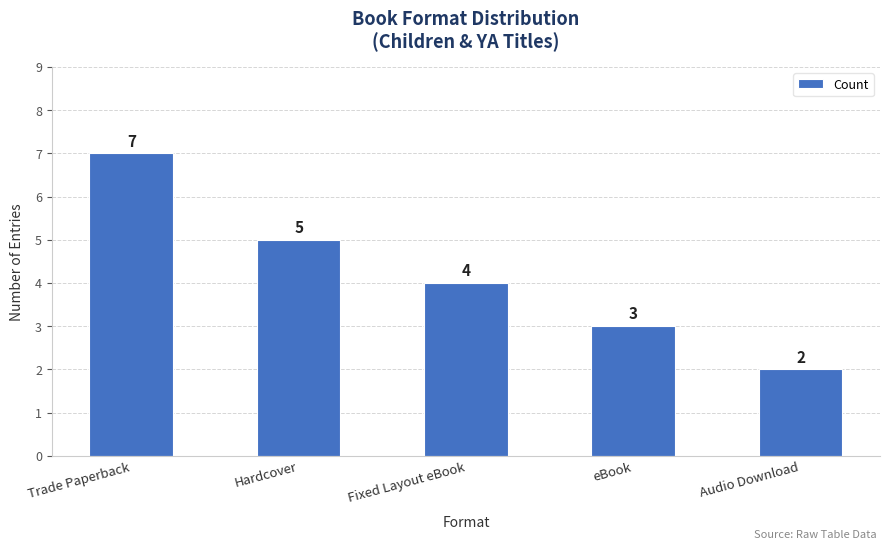

Which label corresponds to the smallest value in the chart?

Audio Download